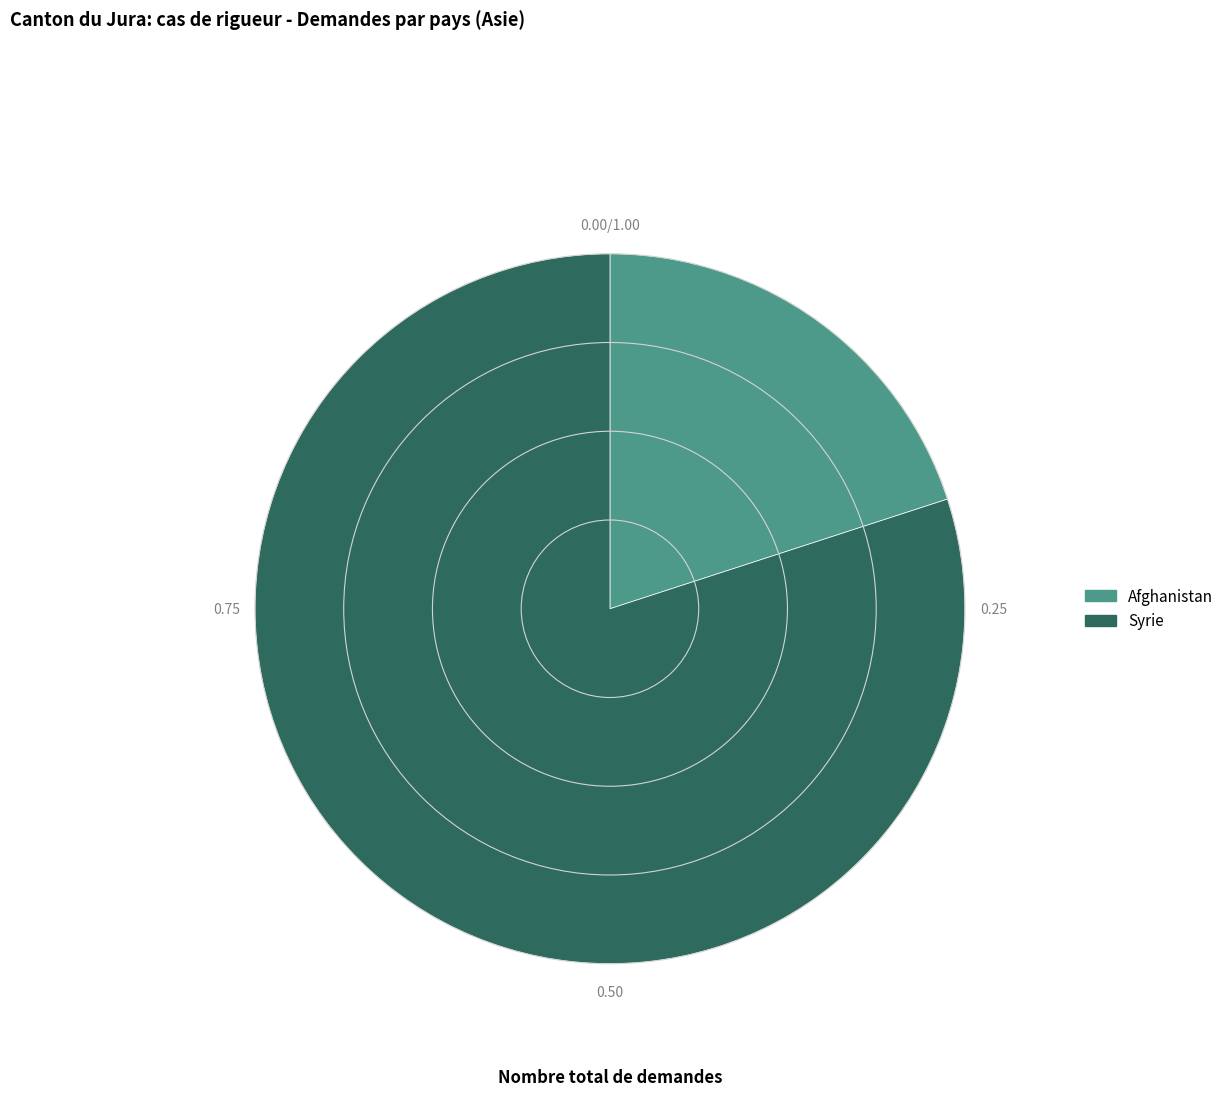

True or false: Syrie accounts for 80% of the total.

True